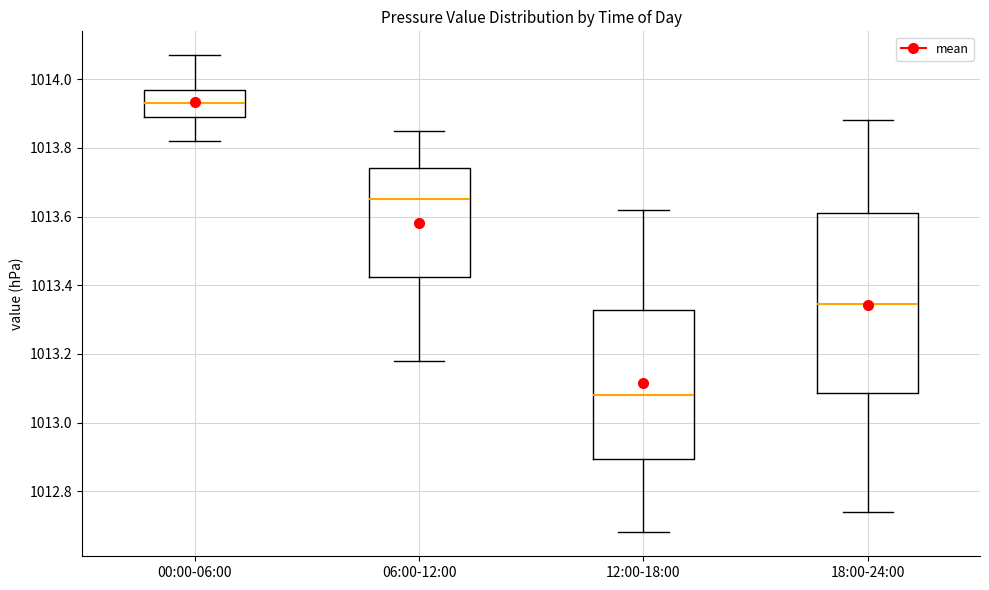

Which box's median line is the highest?

00:00-06:00